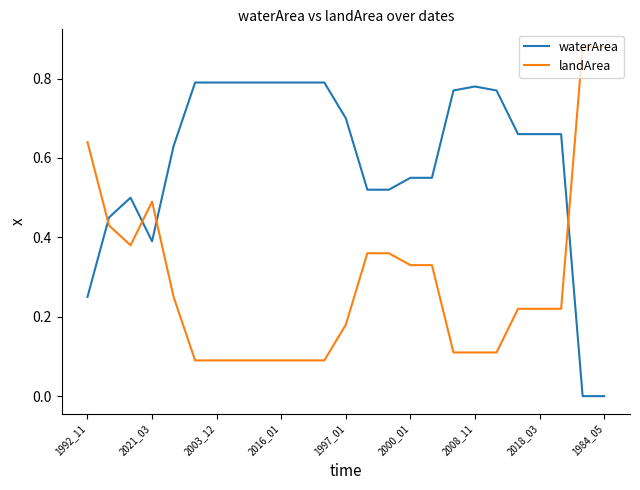

After their last crossing, which series has the higher values: landArea or waterArea?

landArea